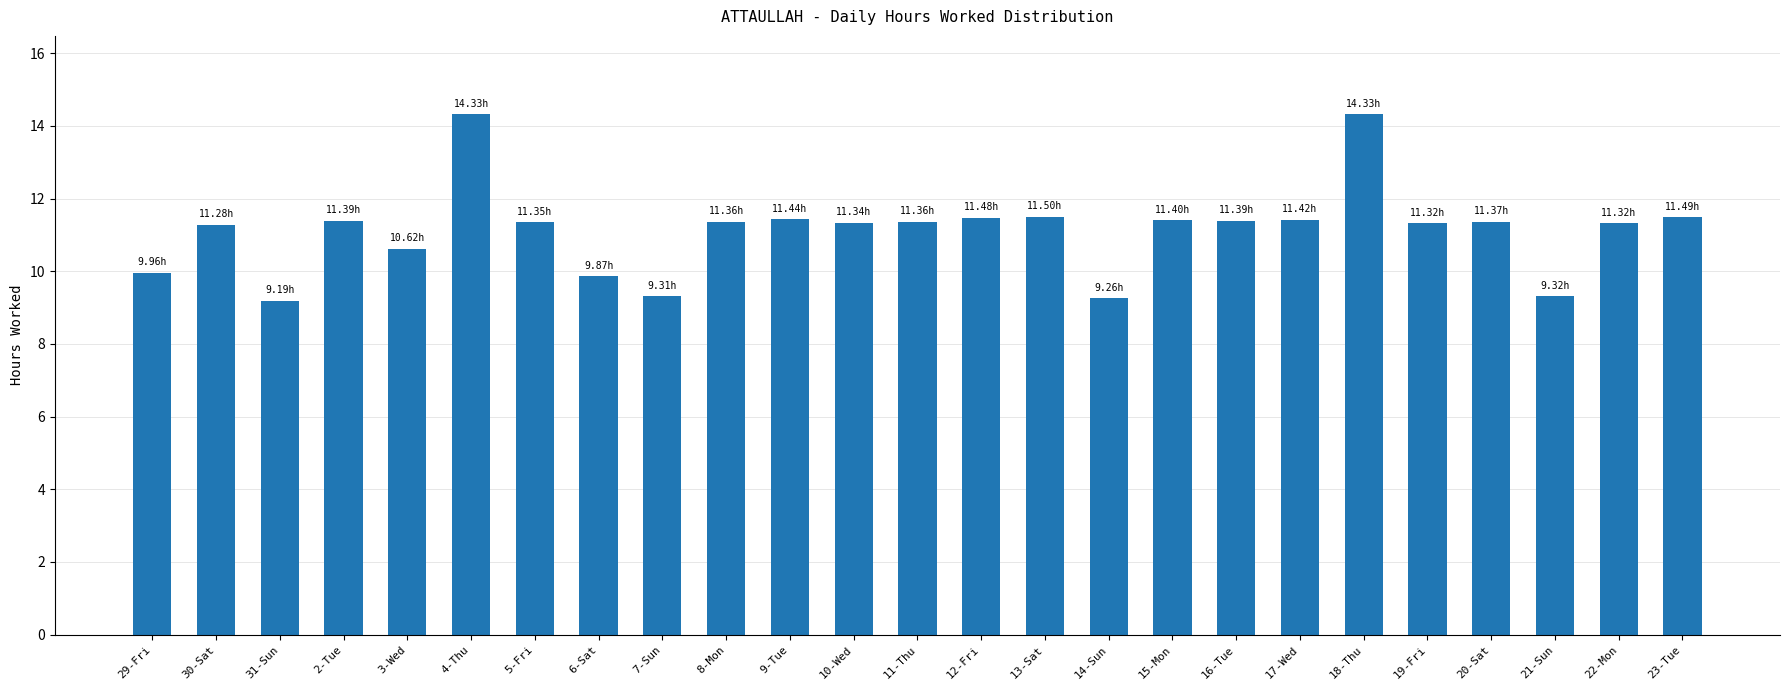

What is the maximum value shown in the chart?

14.3